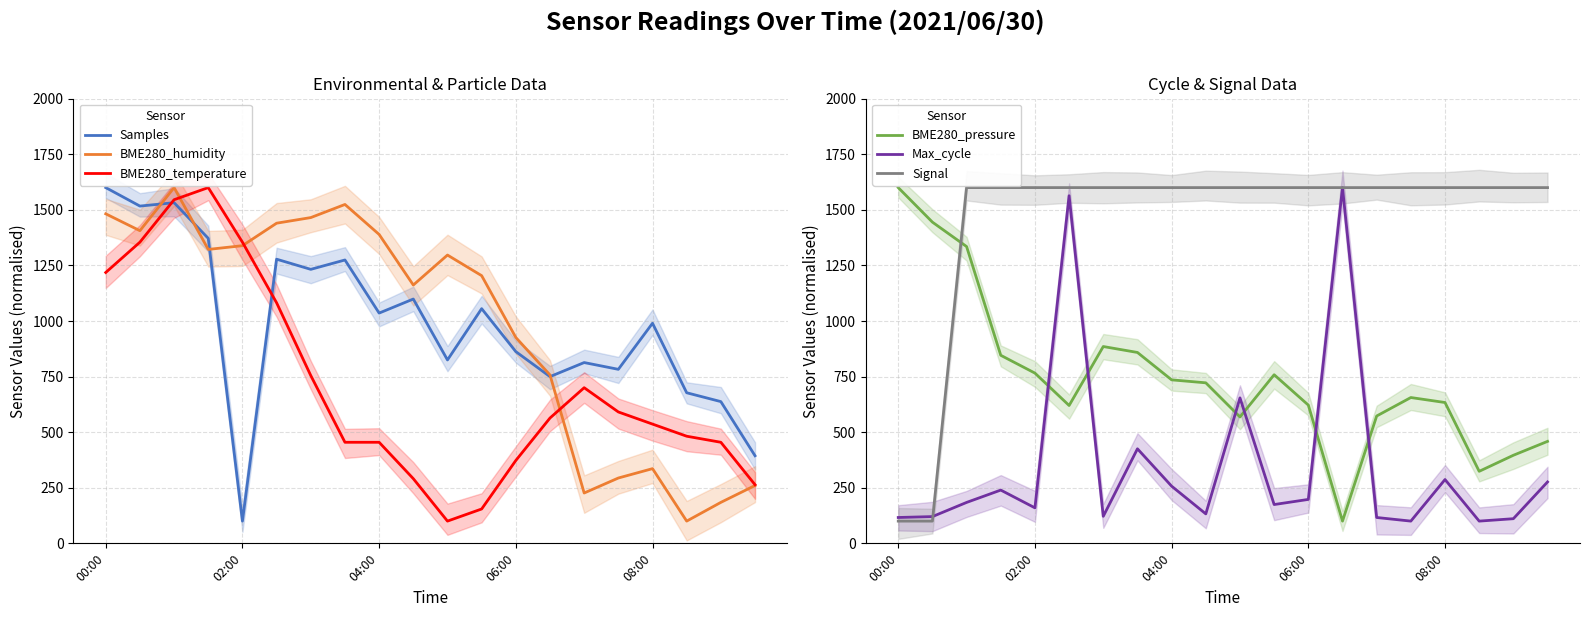

What position from the left is 11?

12